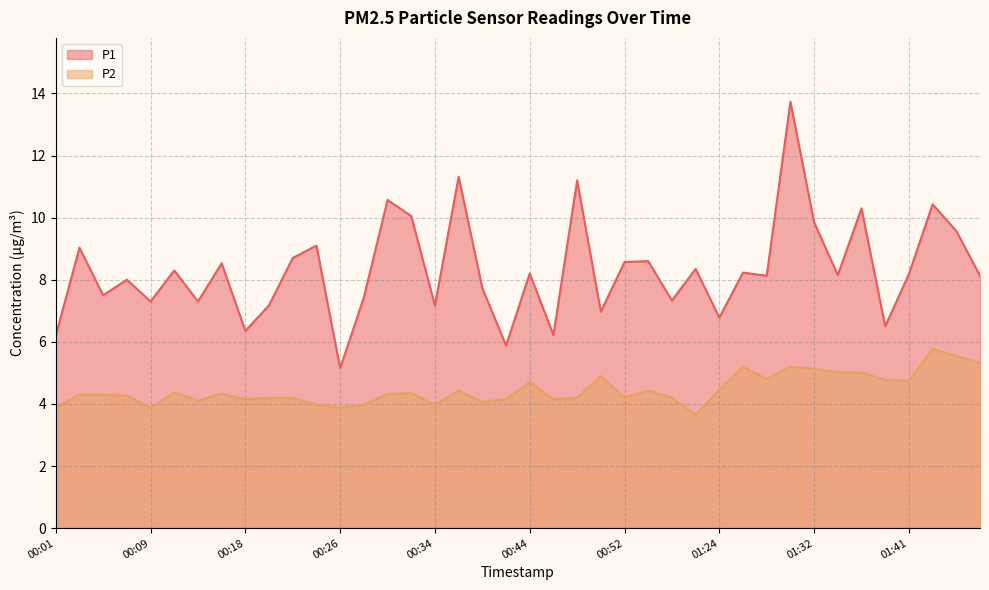

Is the value of P1 at 00:26 greater than the value of P2 at 00:56?

Yes